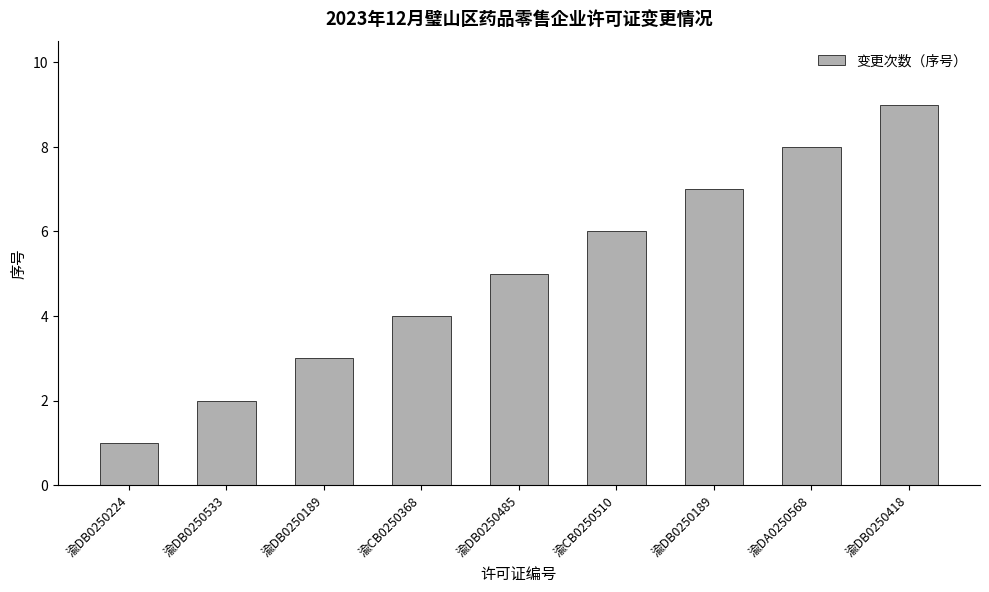

How many categories are shown in the chart?

9